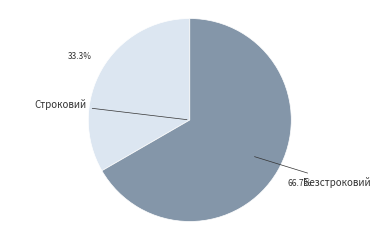

How many slices are in this pie chart?

2